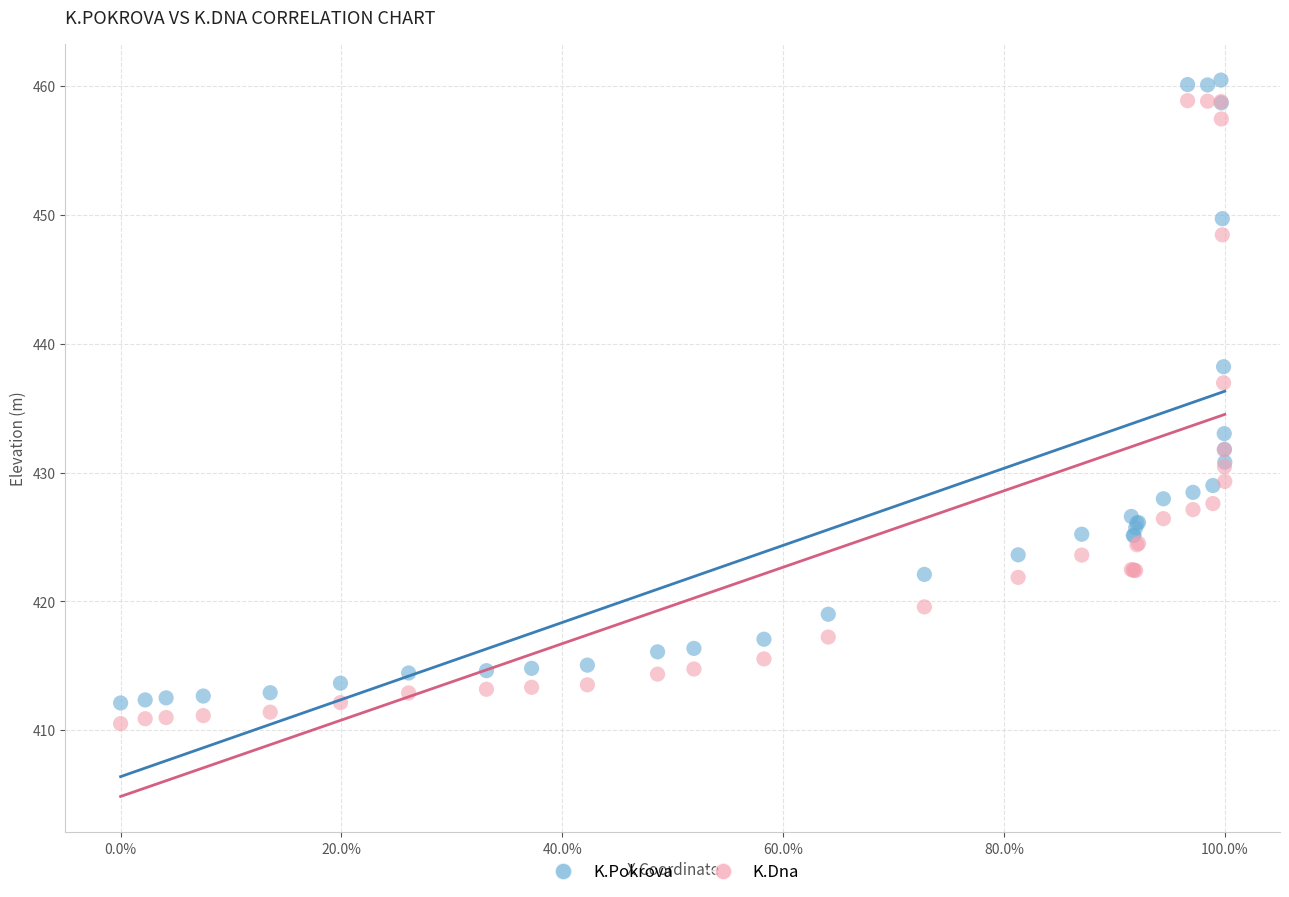

Which series contains the highest Y value?

K.Pokrova